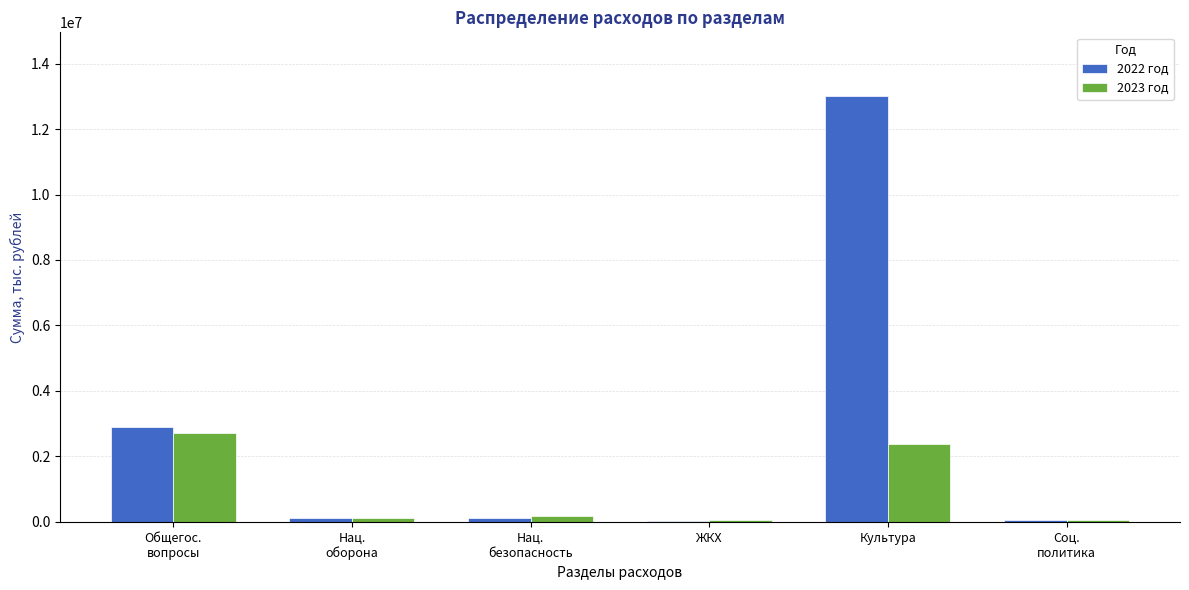

At which category is the sum across all series the highest?

Культура